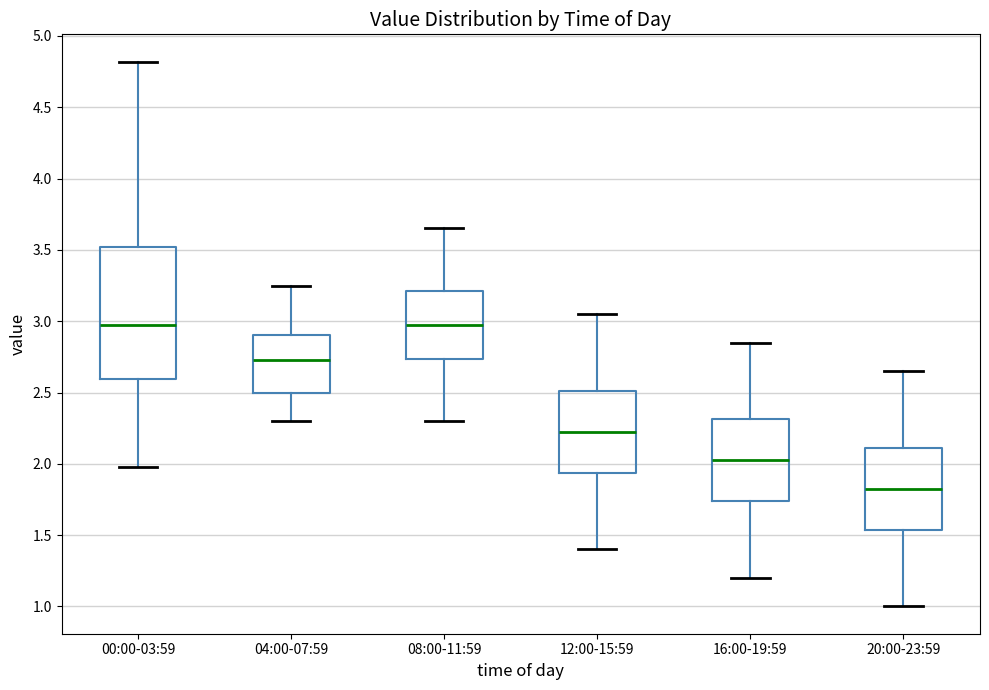

Reading left to right, transcribe this box plot: for each box, give where its median line is, the range the box spans, and where its two whiskers end, as read against the y-axis. The values are not printed on the chart, so give them approximately, as read against the axis.

00:00-03:59: median 3.00, box 2.60 to 3.50, whiskers 2.00 to 4.80
04:00-07:59: median 2.75, box 2.50 to 2.90, whiskers 2.30 to 3.25
08:00-11:59: median 3.00, box 2.75 to 3.20, whiskers 2.30 to 3.65
12:00-15:59: median 2.25, box 1.95 to 2.50, whiskers 1.40 to 3.05
16:00-19:59: median 2.05, box 1.75 to 2.30, whiskers 1.20 to 2.85
20:00-23:59: median 1.85, box 1.55 to 2.10, whiskers 1.00 to 2.65